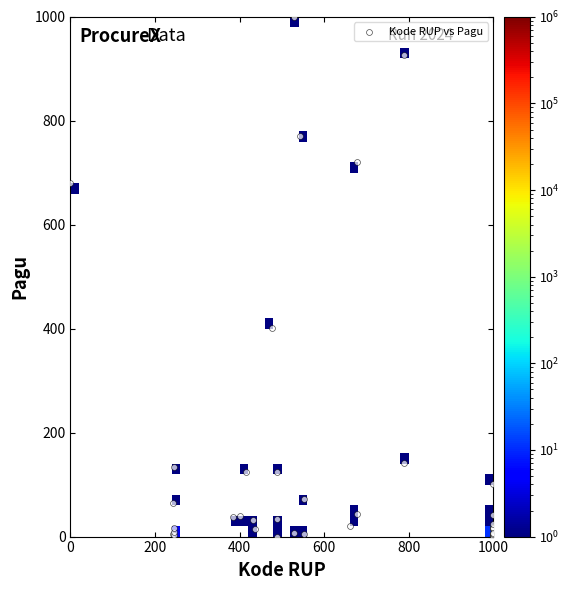

What Y value in the scatter plot is closest to 500?

401.2